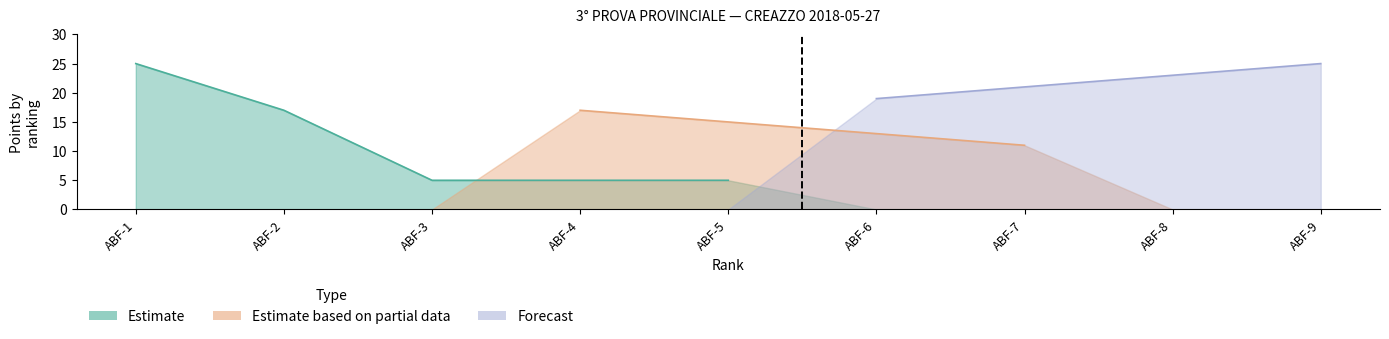

At which label does Forecast reach its peak?

ABF-9